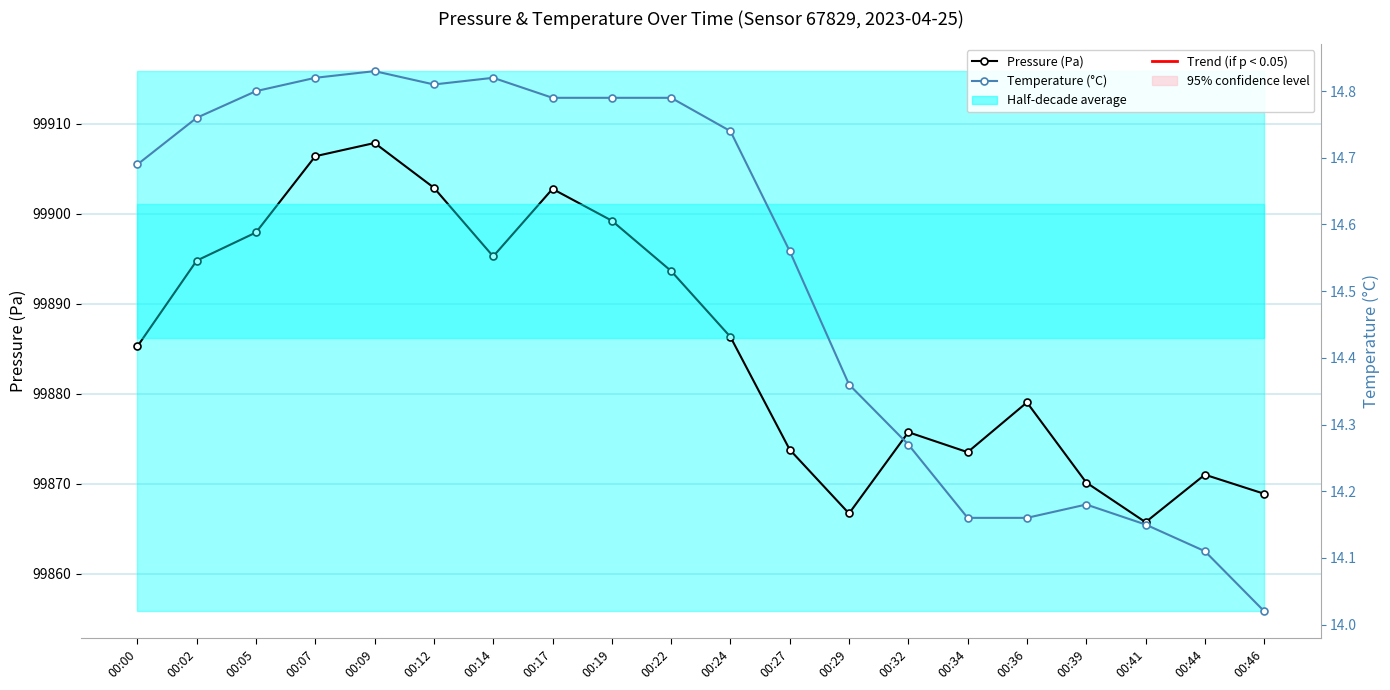

What is the difference between the maximum and minimum values in the Pressure (Pa) series?

42.1